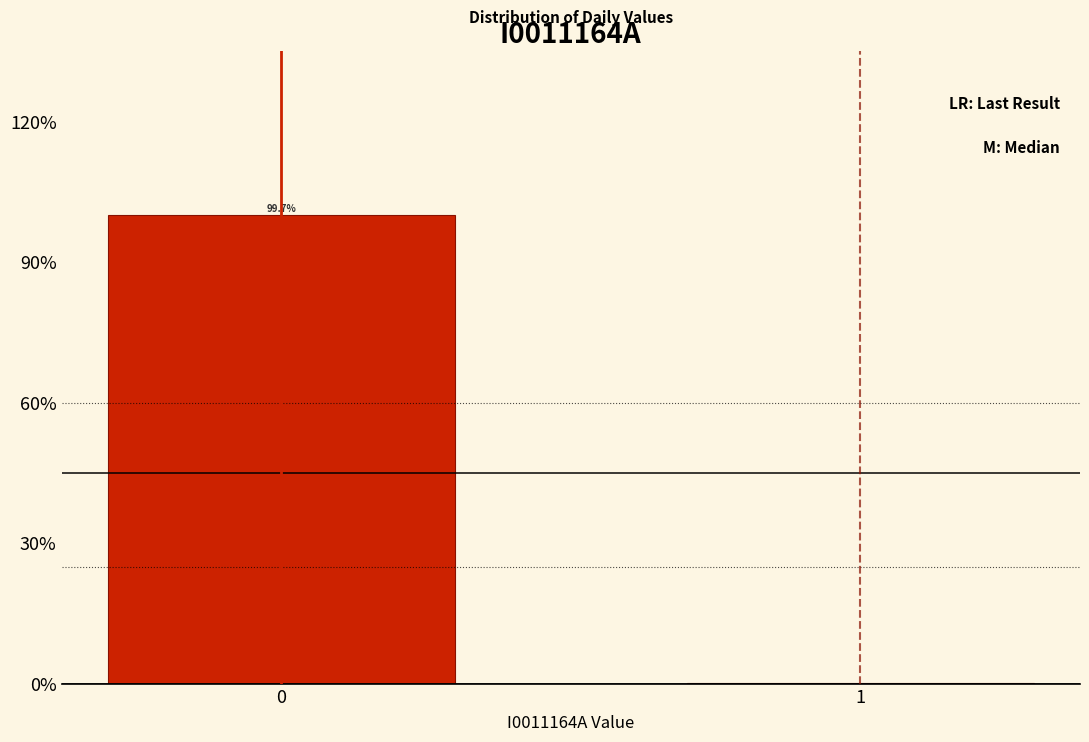

Read the value at 0.

99.7